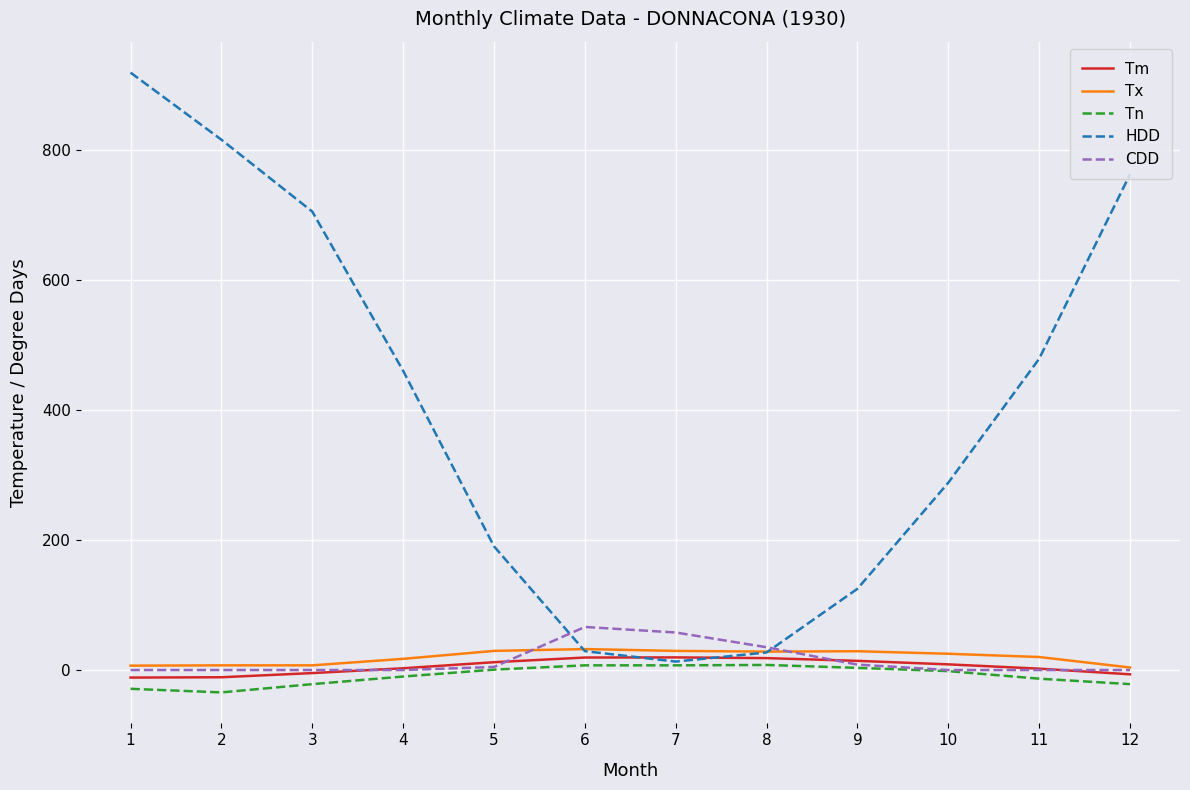

At which label does Tx first exceed 25?

5